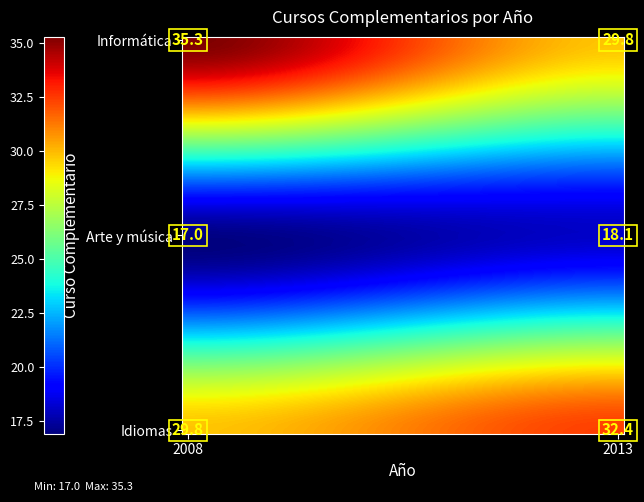

What is the total value across all series at 2008?

82.1